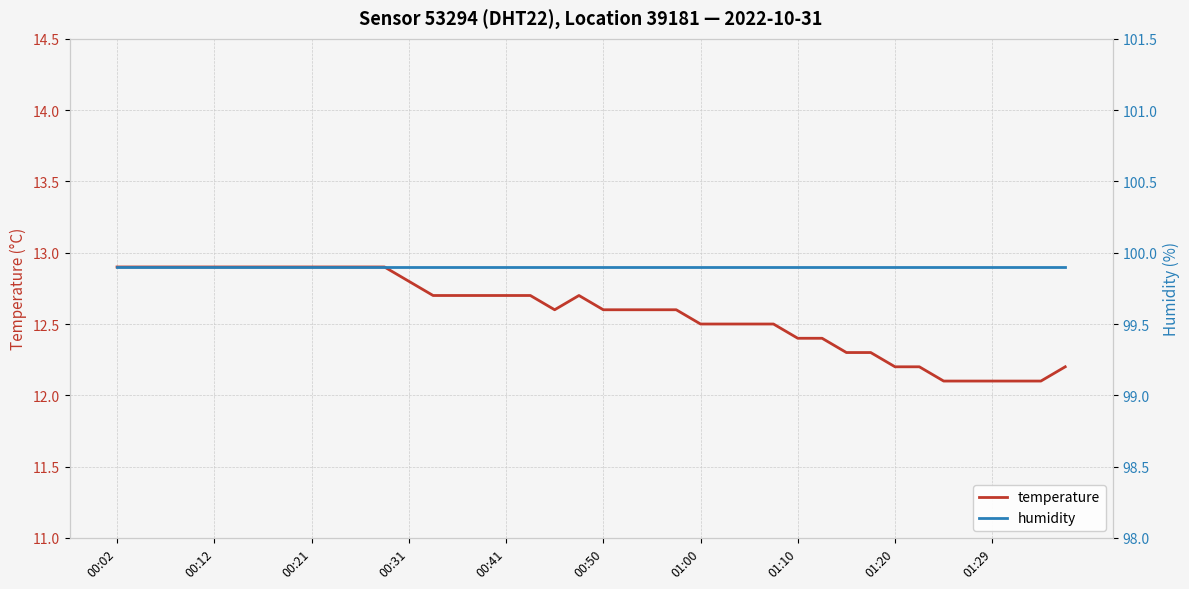

Does the chart display data point markers on the line(s)?

No